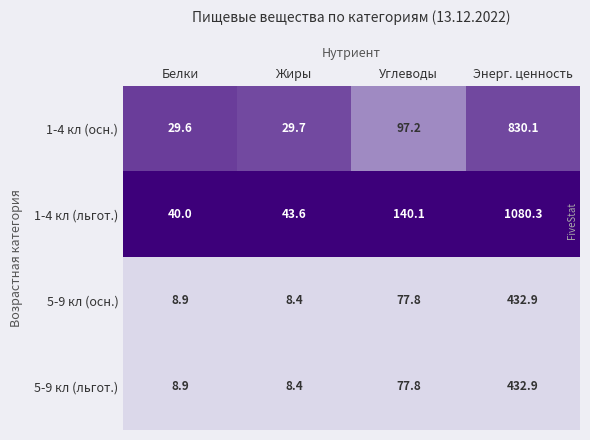

The value of 1-4 кл (льгот.) at Белки is 40.0. True or false?

True